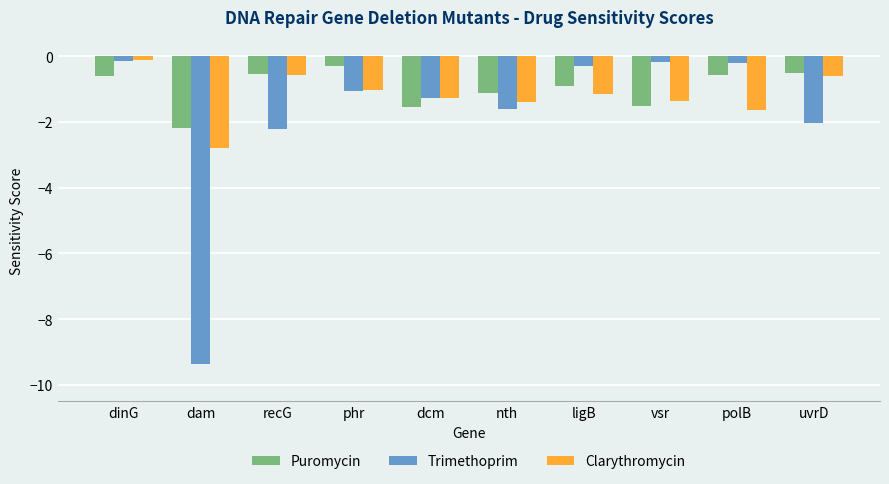

At which label is Trimethoprim closest to -4?

recG